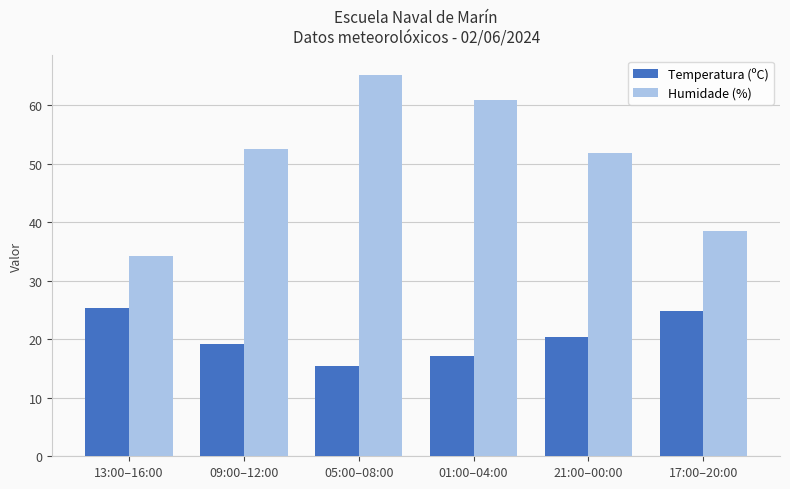

Which category has the lowest value across all series?

05:00–08:00